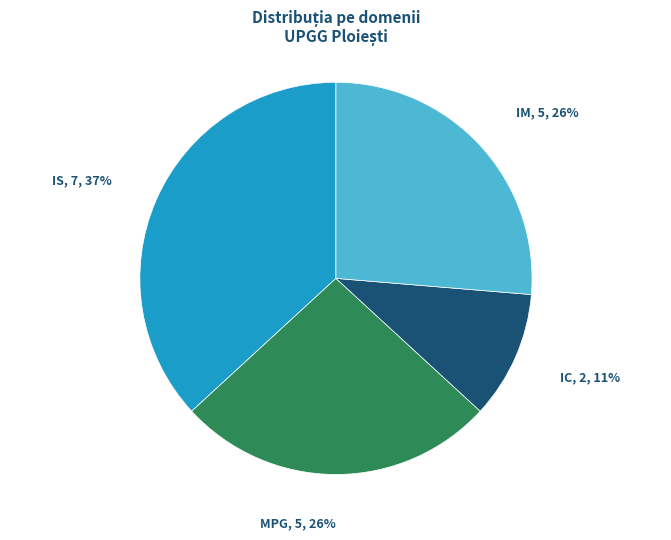

To the nearest percent, what is the average slice percentage?

25%